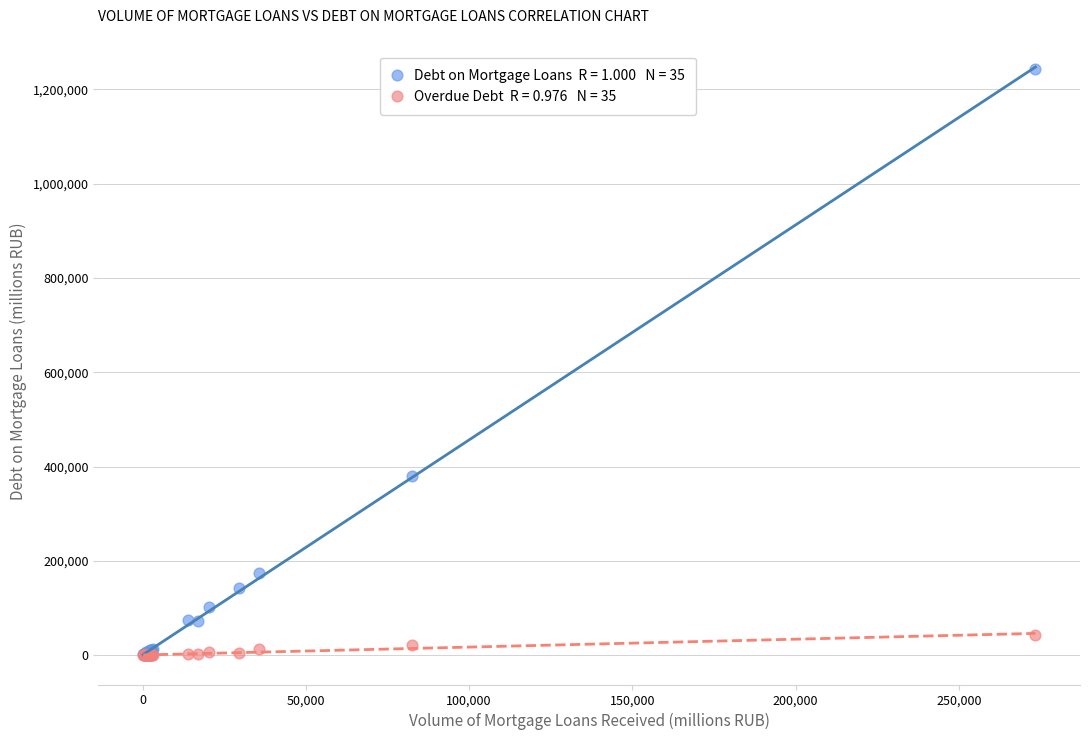

Across all series, what Y value is closest to 621730?

380295